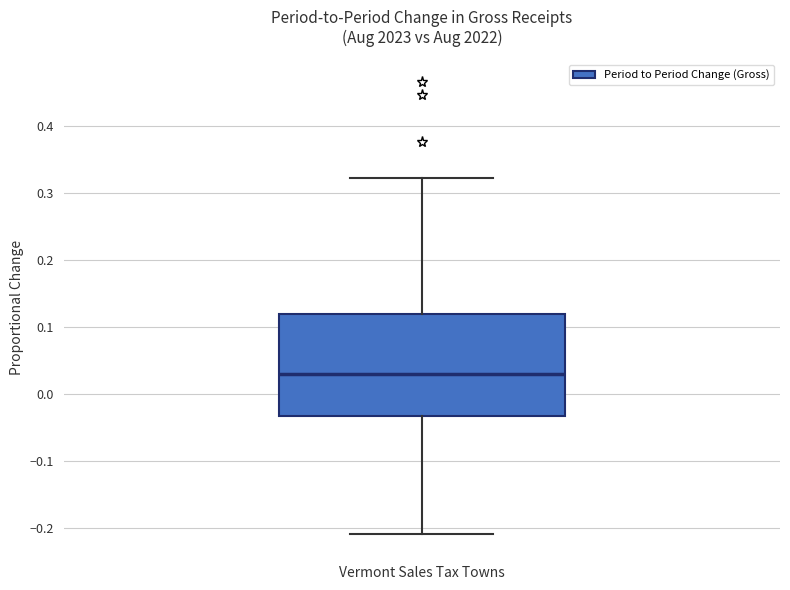

Read this box plot against the y-axis: the position of the median line, the range covered by the box, and the ends of both whiskers. The values are not printed on the chart, so give them approximately, as read against the axis.

median 0.03, box -0.03 to 0.12, whiskers -0.21 to 0.32